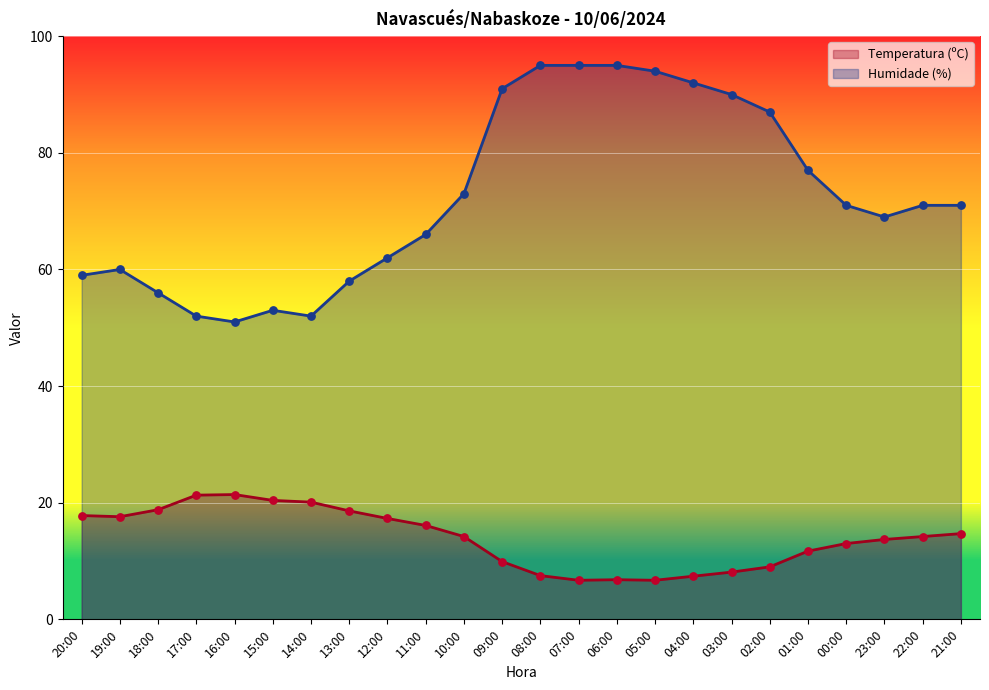

Which series reaches the minimum Y coordinate?

Temperatura (ºC)